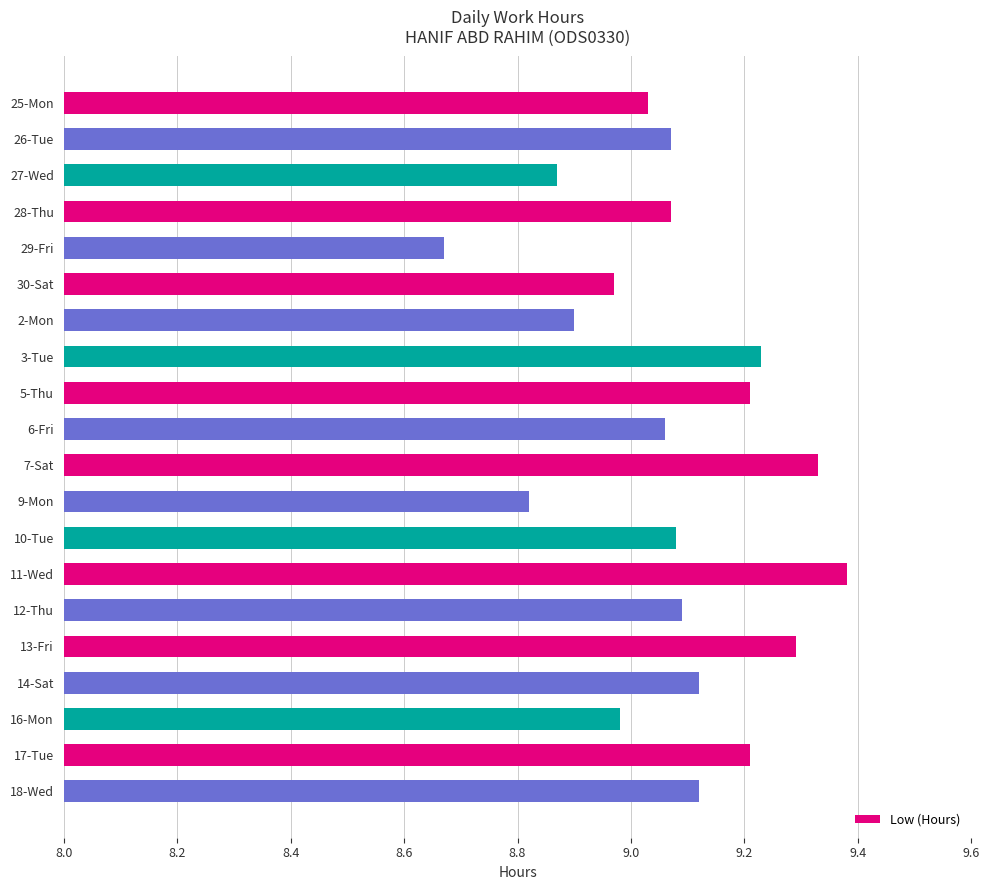

What is the change in value from 29-Fri to 2-Mon?

+0.2